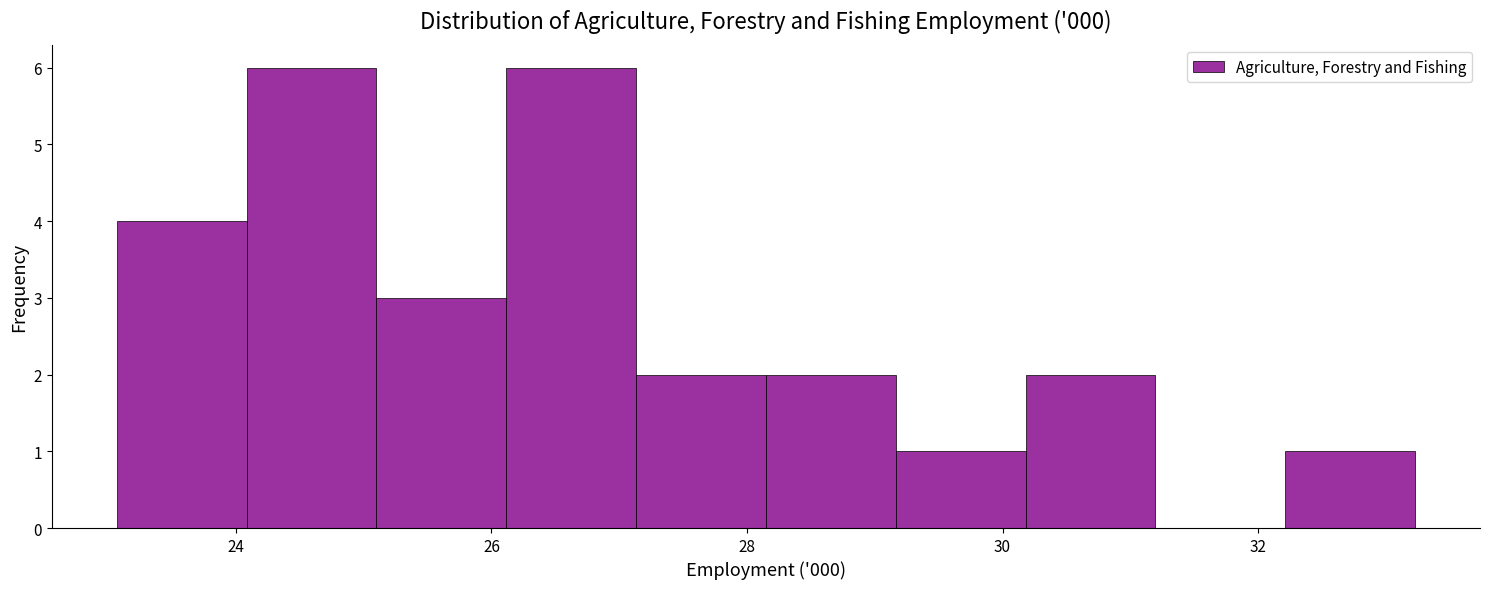

Reading left to right, list every bar in this chart as the range it spans on the x-axis followed by its height. Neither the bar edges nor the heights are printed on the chart, so give them approximately, as read against the axes.

23.0 to 24.0: 4
24.0 to 25.0: 6
25.0 to 26.2: 3
26.2 to 27.2: 6
27.2 to 28.2: 2
28.2 to 29.2: 2
29.2 to 30.2: 1
30.2 to 31.2: 2
31.2 to 32.2: 0
32.2 to 33.2: 1